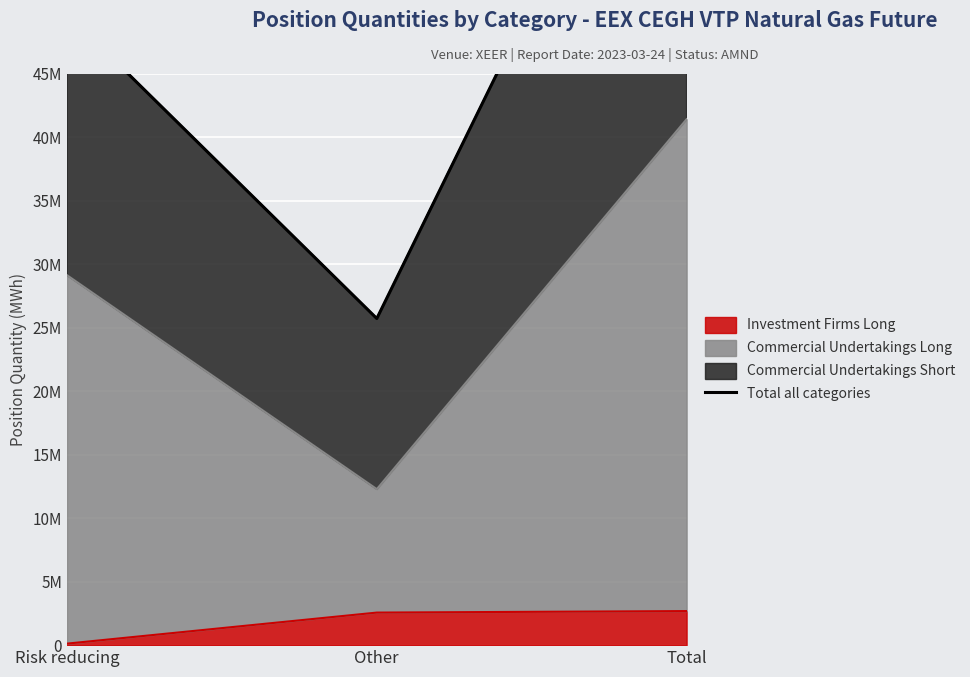

What is the minimum value shown in the chart?

25711515